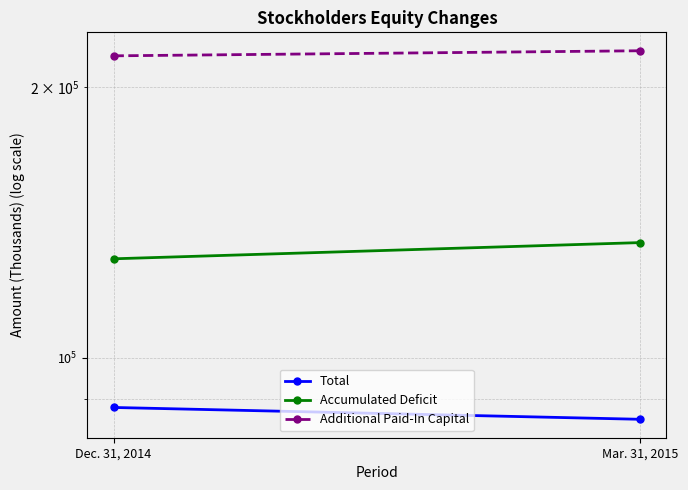

Reading left to right, transcribe all the data shown in this chart.

Total: 88011	85381
Accumulated Deficit: 128848	134316
Additional Paid-In Capital: 216818	219656